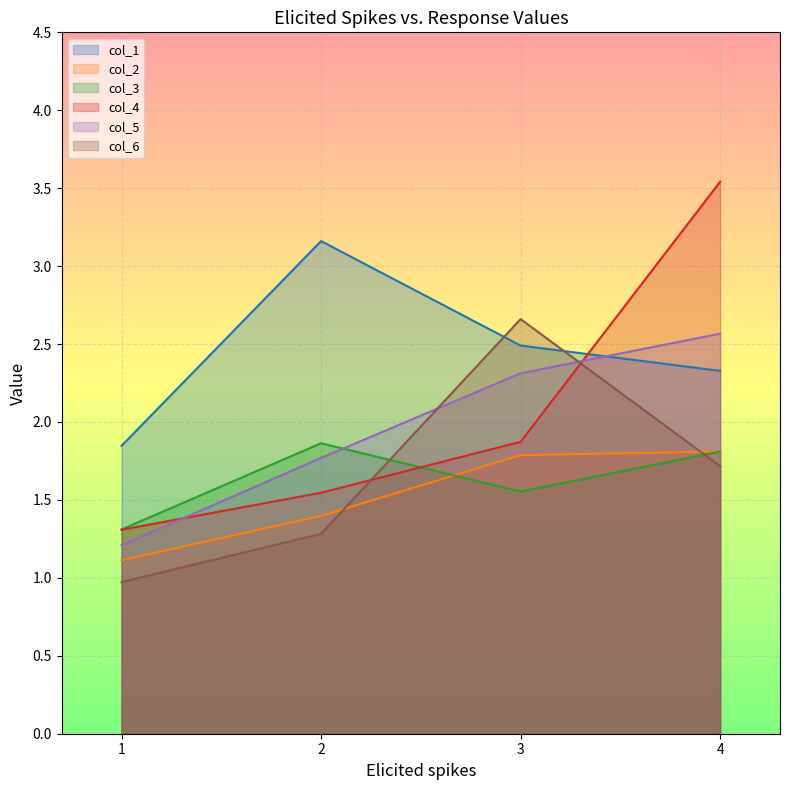

Is it true that col_4 equals 3.3 at 3?

False